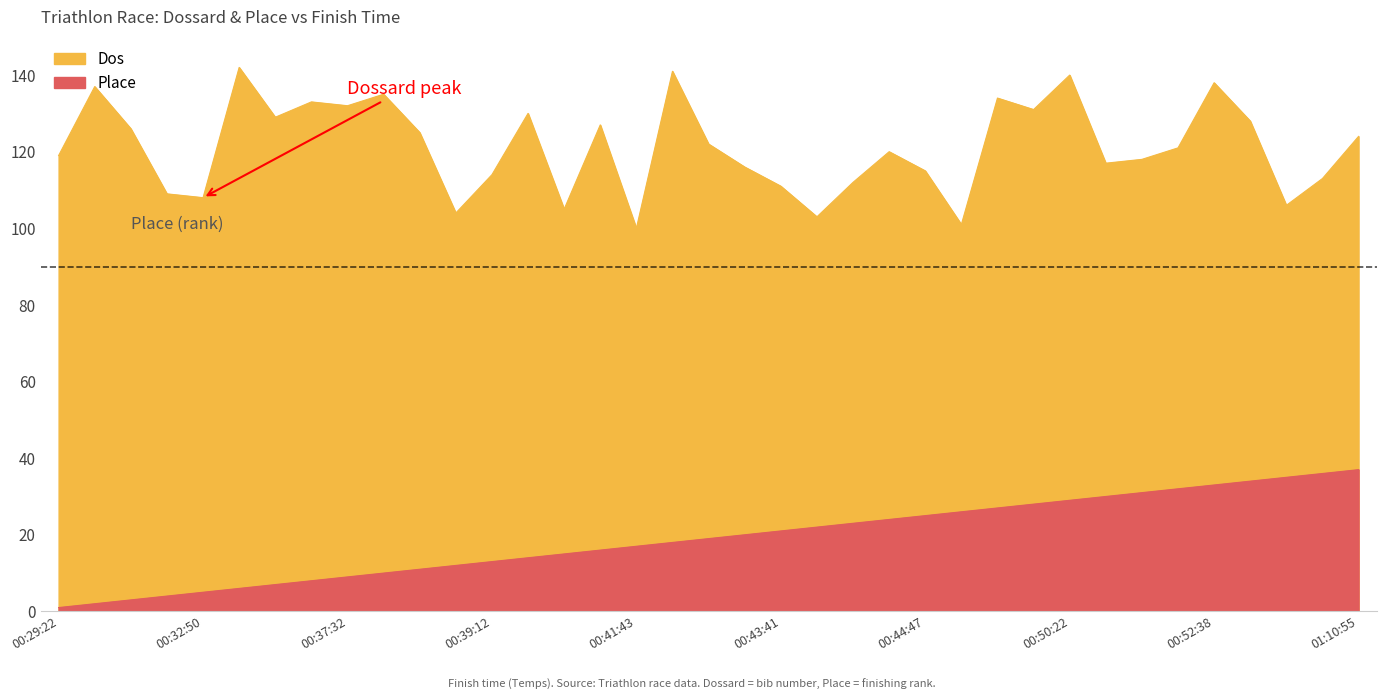

Which category has the lowest value across all series?

00:29:22